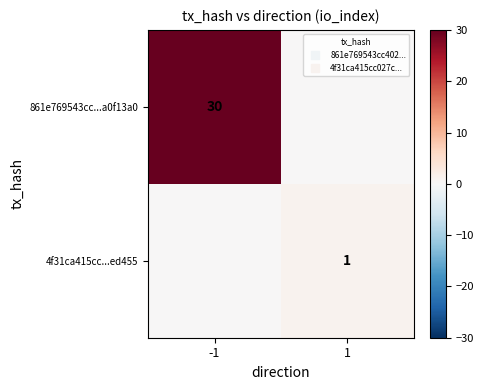

The value of 861e769543cc...a0f13a0 at -1 is 40. True or false?

False